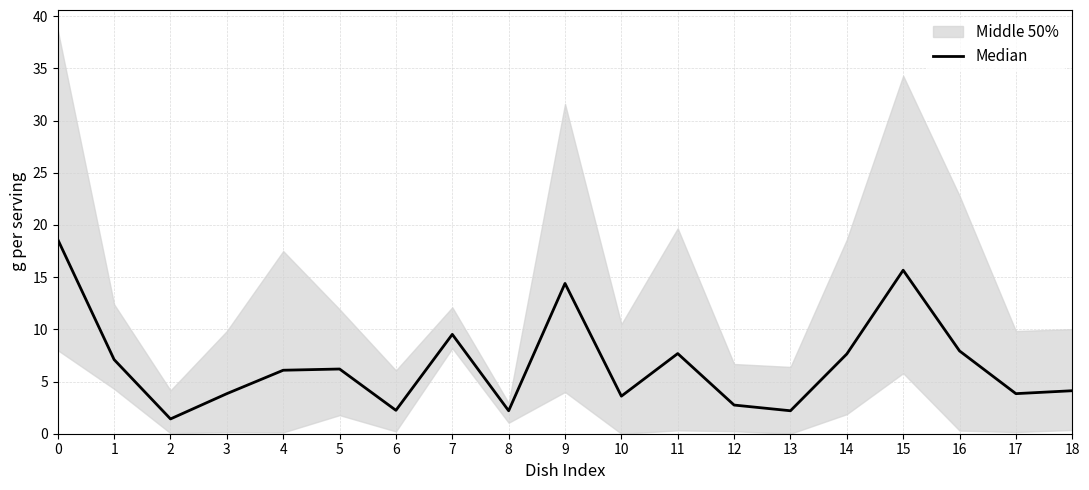

What is the approximate value at 12?

2.7